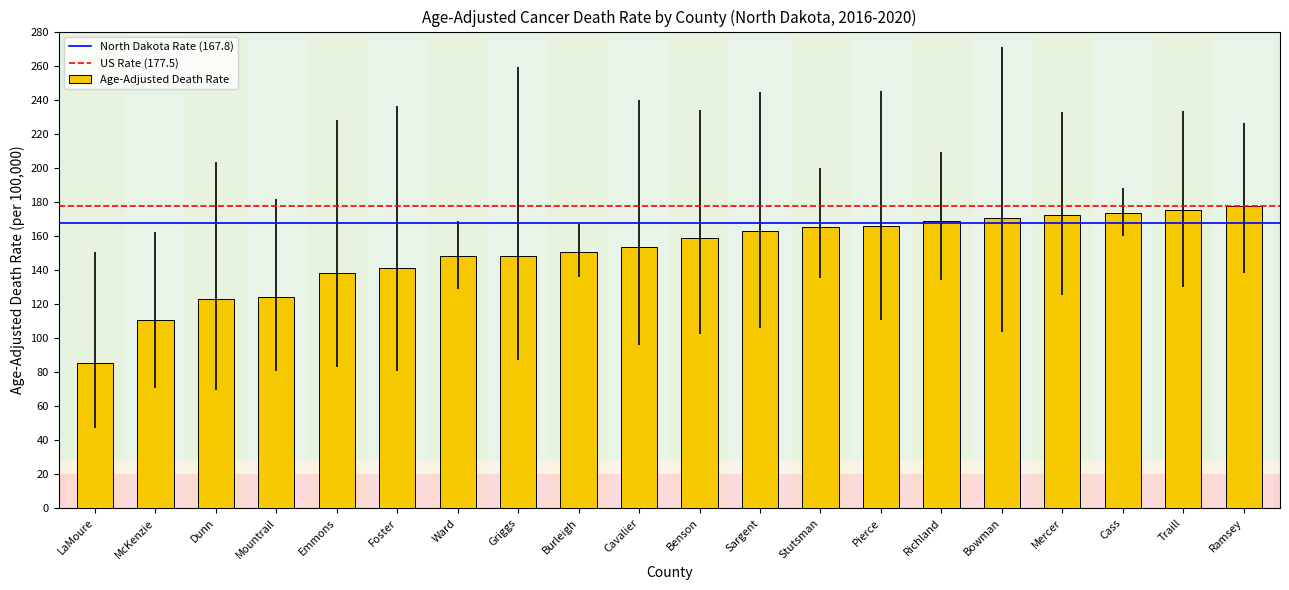

The value at Ward is 147.9. True or false?

True